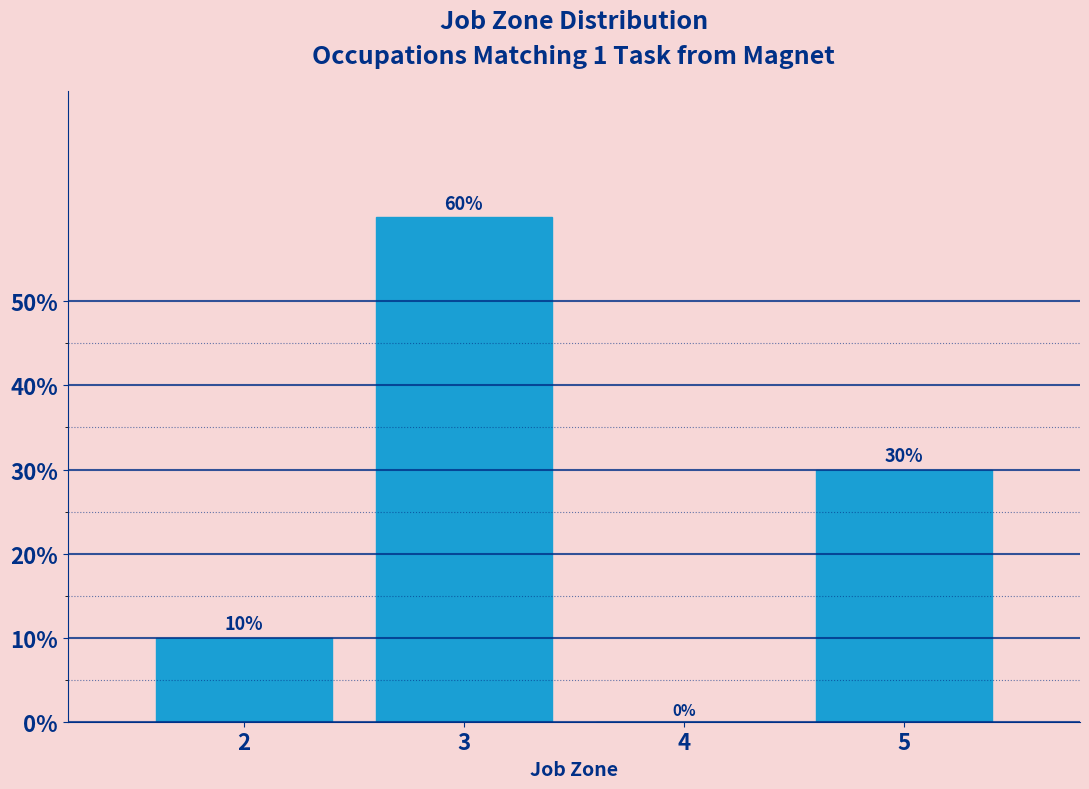

Which has a higher value, 3 or 2?

3